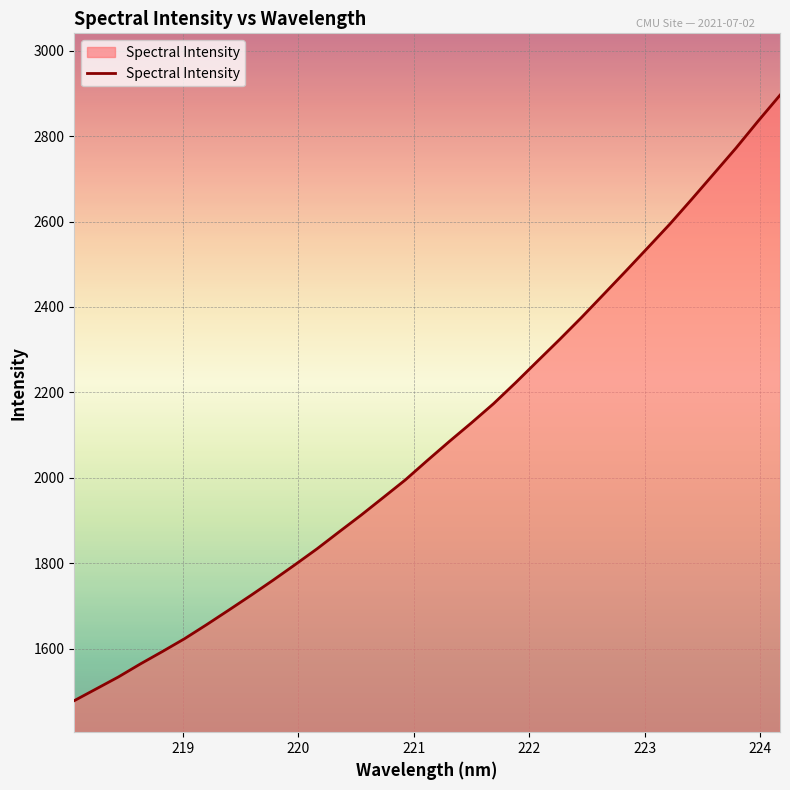

What is the greatest value displayed?

2896.2